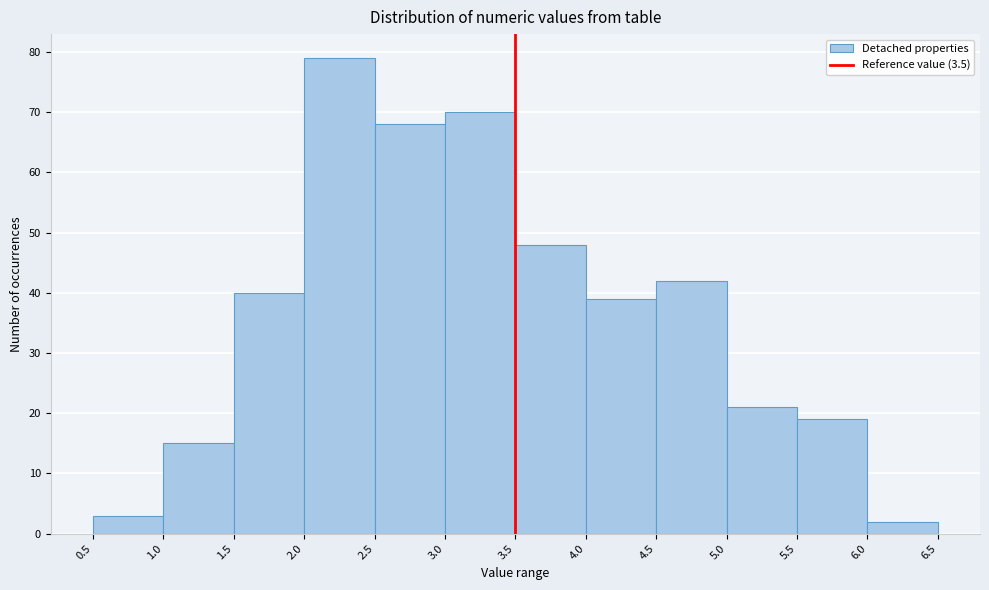

Reading left to right, list every bar in this chart as the range it spans on the x-axis followed by its height. The values are not printed on the chart, so give them approximately, as read against the axis.

0.5 to 1.0: 3
1.0 to 1.5: 15
1.5 to 2.0: 40
2.0 to 2.5: 79
2.5 to 3.0: 68
3.0 to 3.5: 70
3.5 to 4.0: 48
4.0 to 4.5: 39
4.5 to 5.0: 42
5.0 to 5.5: 21
5.5 to 6.0: 19
6.0 to 6.5: 2